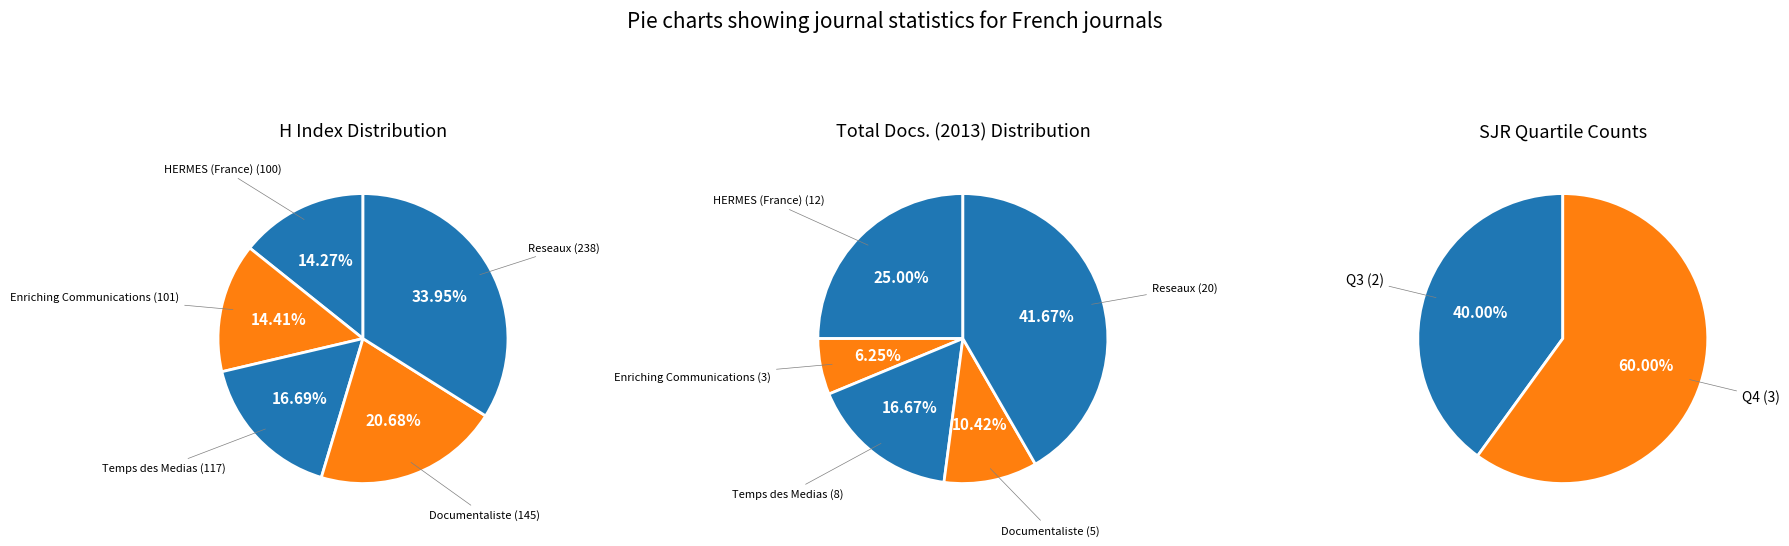

Rank the series at Documentaliste from highest to lowest value.

H index, Total Docs. (2013)